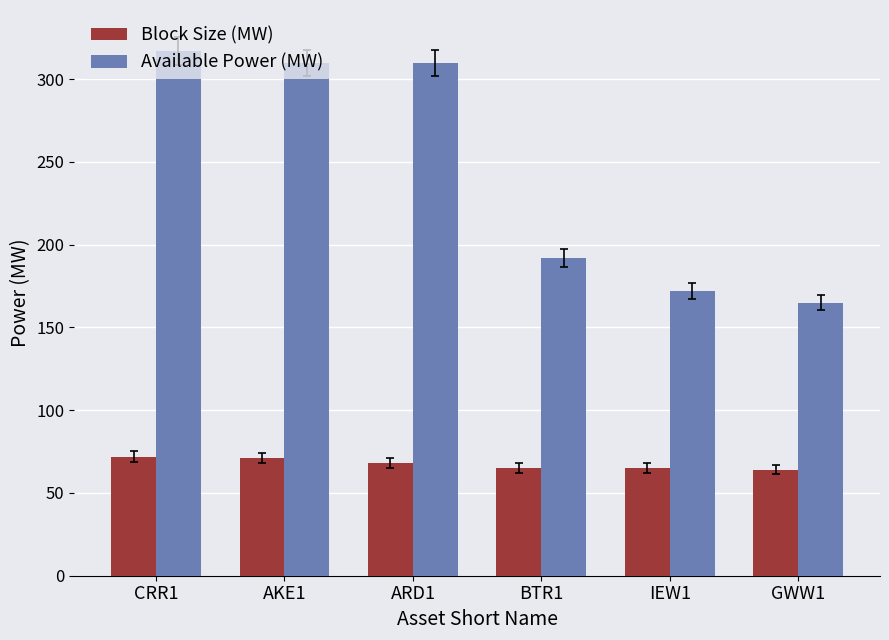

Is it true that Block Size (MW) equals 68 at ARD1?

True